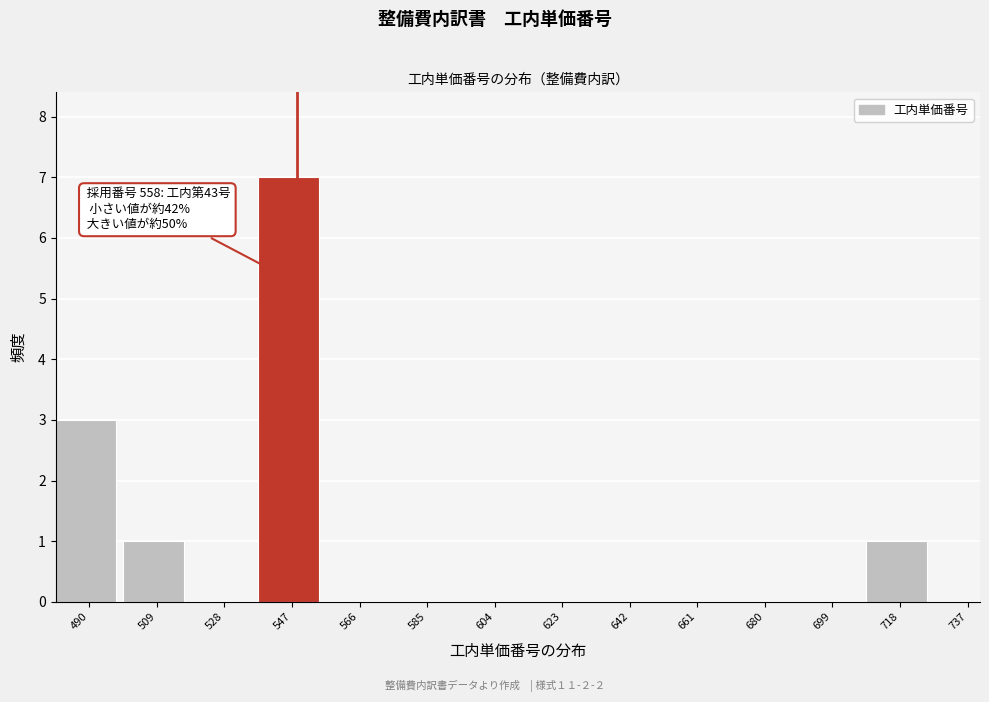

Reading left to right, extract all data points from this chart.

490=3	509=1	528=0	547=7	566=0	585=0	604=0	623=0	642=0	661=0	680=0	699=0	718=1	737=0